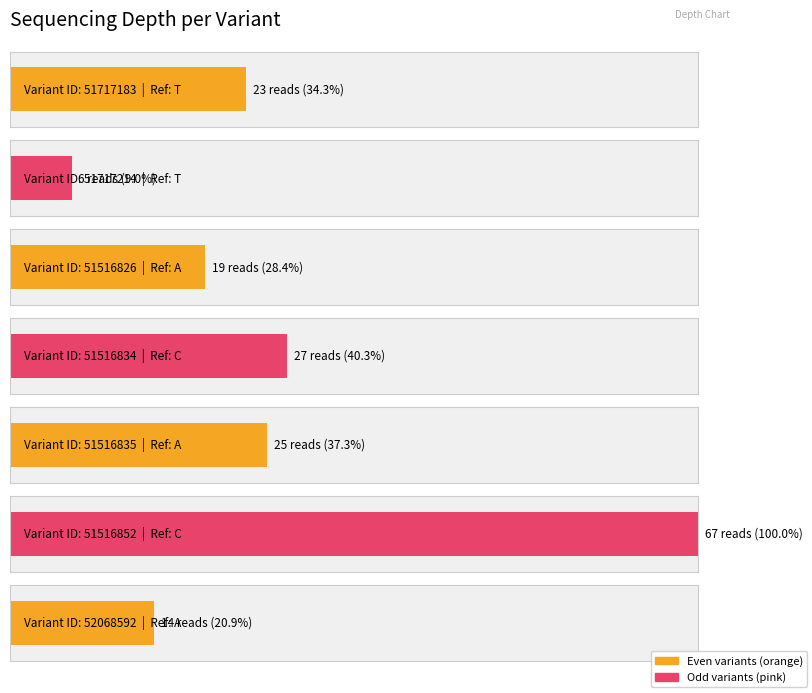

Which category has the highest value across all series?

51516852